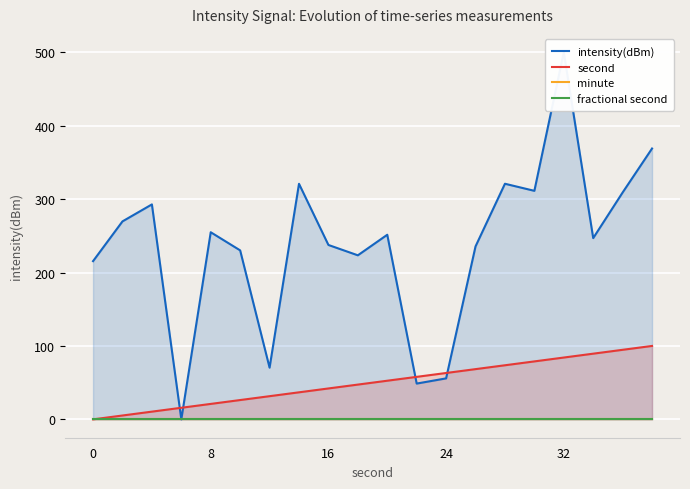

Reading left to right, extract all data points from this chart.

intensity(dBm): 215.5	269.6	292.8	0.0	254.9	230.2	70.4	320.8	237.5	223.4	251.4	48.8	55.8	235.5	320.9	311.3	500.0	246.9	309.0	368.9
second: 0.0	5.3	10.5	15.8	21.1	26.3	31.6	36.8	42.1	47.4	52.6	57.9	63.2	68.4	73.7	78.9	84.2	89.5	94.7	100.0
minute: 0.0	0.0	0.0	0.0	0.0	0.0	0.0	0.0	0.0	0.0	0.0	0.0	0.0	0.0	0.0	0.0	0.0	0.0	0.0	0.0
fractional second: 0.0	0.0	0.0	0.0	0.0	0.0	0.0	0.0	0.0	0.0	0.0	0.0	0.0	0.0	0.0	0.0	0.0	0.0	0.0	0.0